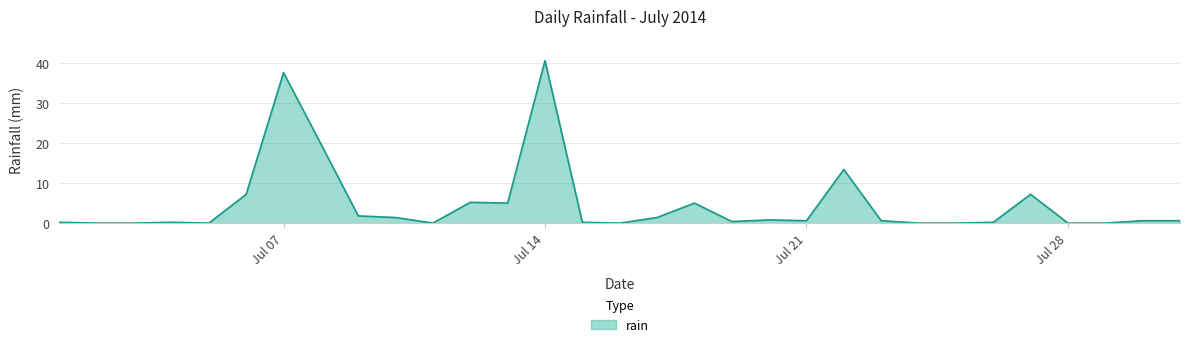

What is the maximum value shown in the chart?

40.6